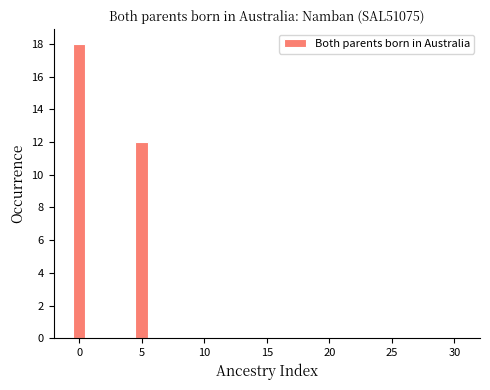

Around what value on the x-axis is the tallest bar? Give the approximate position of its centre, as read against the axis.

0.0